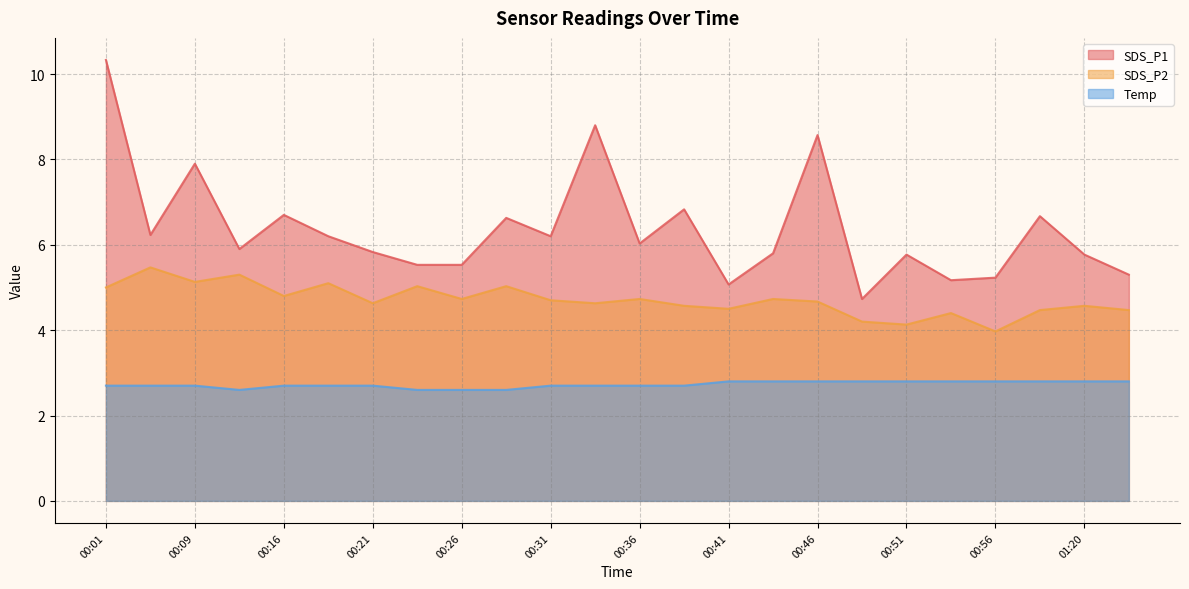

What is the spread (max minus min) of values at 00:06?

3.5